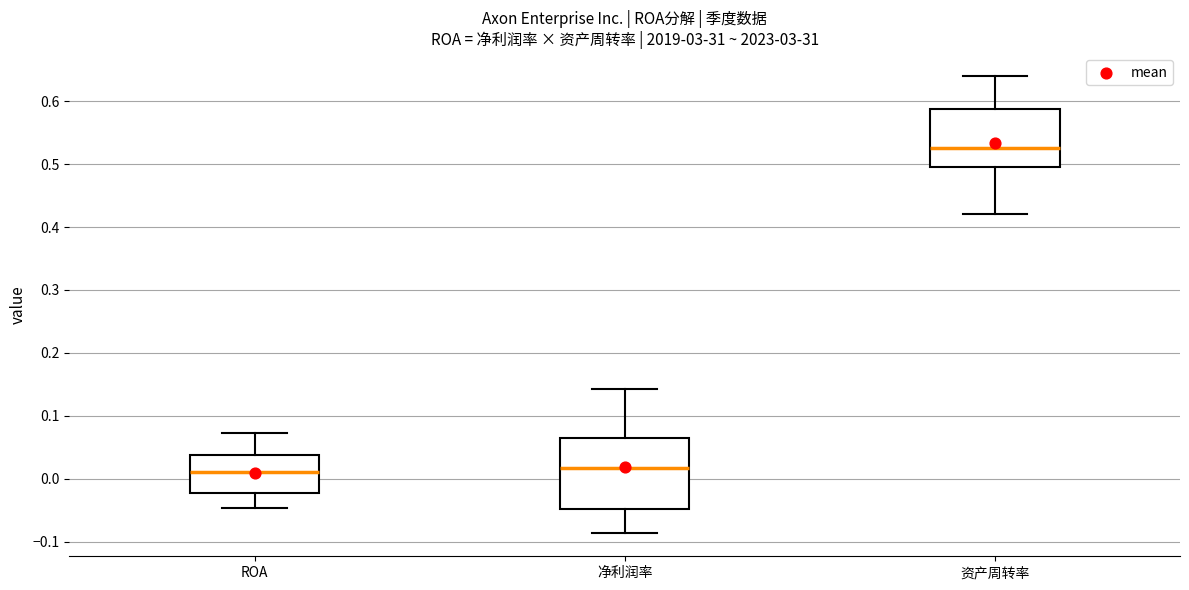

Reading left to right, transcribe this box plot: for each box, give where its median line is, the range the box spans, and where its two whiskers end, as read against the y-axis. The values are not printed on the chart, so give them approximately, as read against the axis.

ROA: median 0.01, box -0.02 to 0.04, whiskers -0.05 to 0.07
净利润率: median 0.02, box -0.05 to 0.07, whiskers -0.09 to 0.14
资产周转率: median 0.53, box 0.50 to 0.59, whiskers 0.42 to 0.64